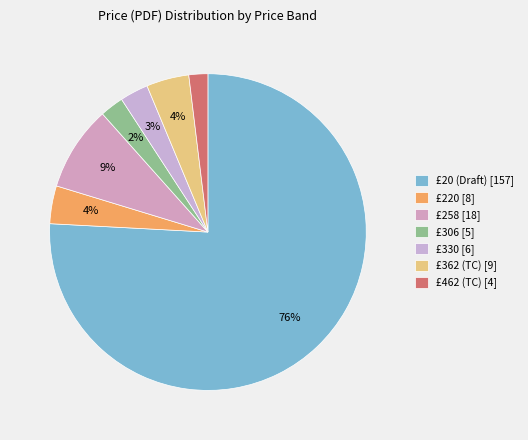

To the nearest percent, what is the average slice percentage?

14%